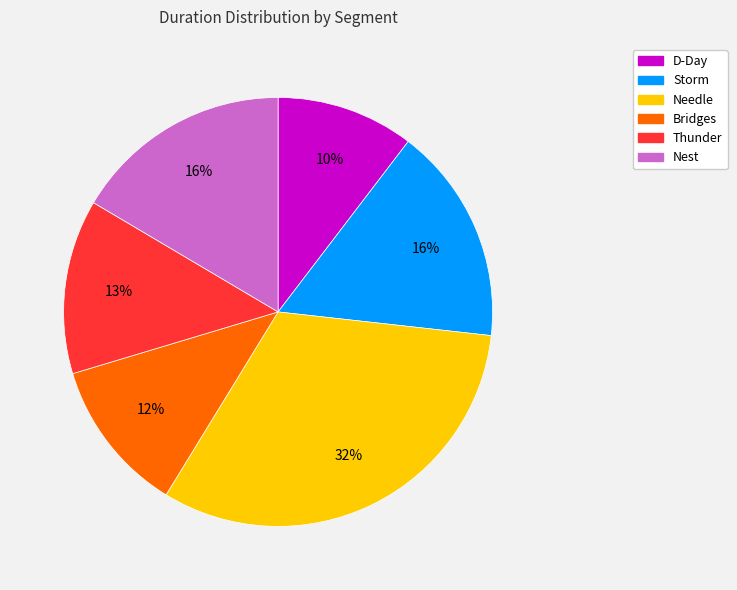

To the nearest percent, what is the difference between the Storm and Needle slice percentages?

16%